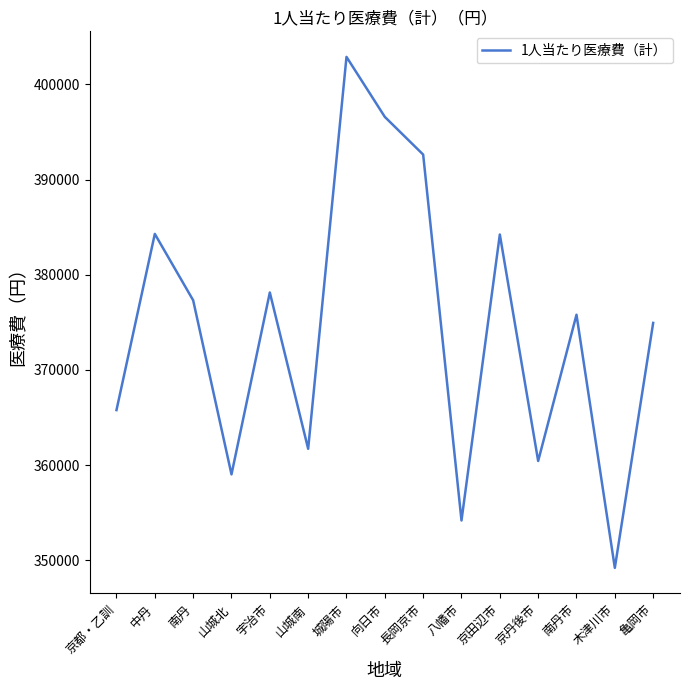

What is the greatest value displayed?

402895.8